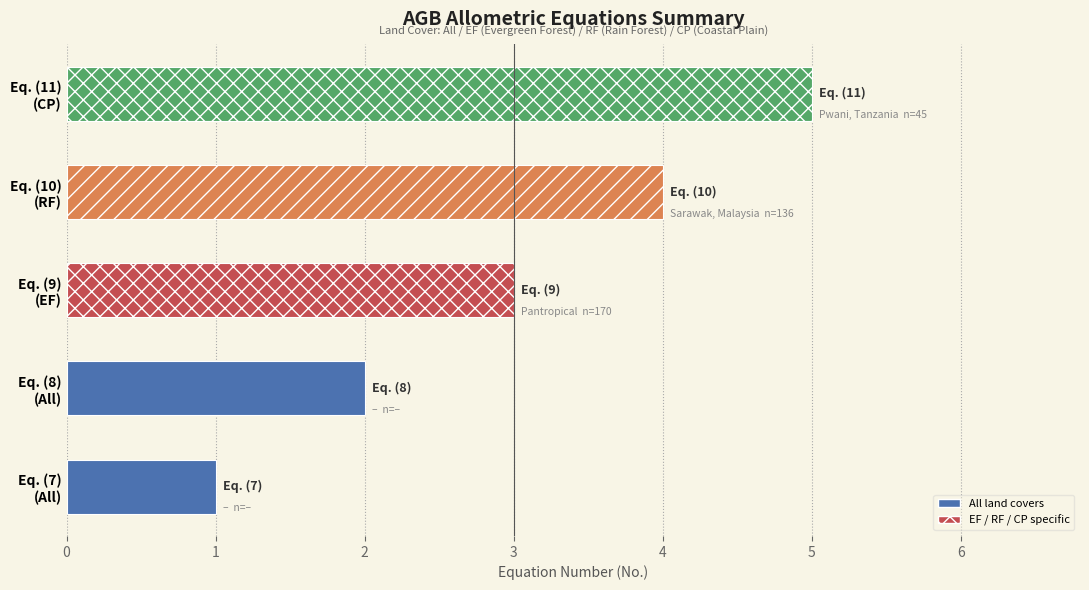

How many values exceed 3?

2